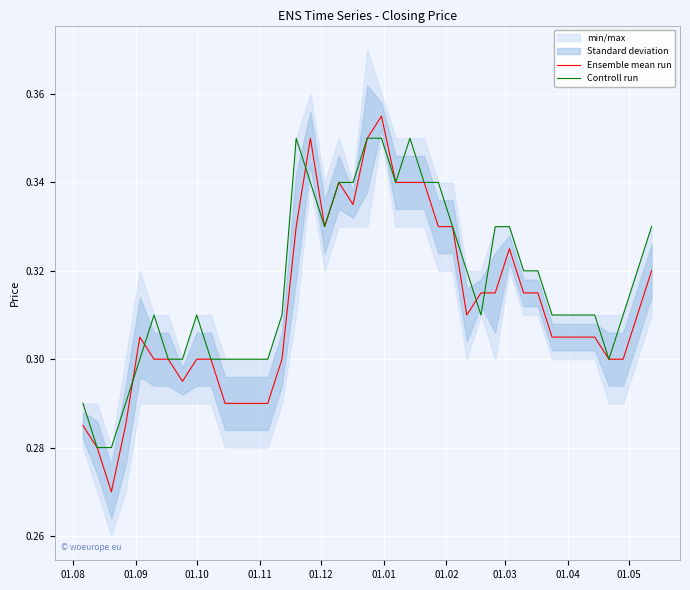

What is the sum of all Ensemble mean run values?

12.5